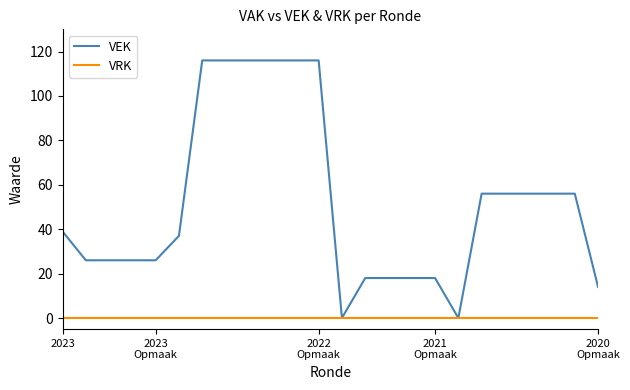

List the series in order of their peak value, lowest first.

VRK, VEK